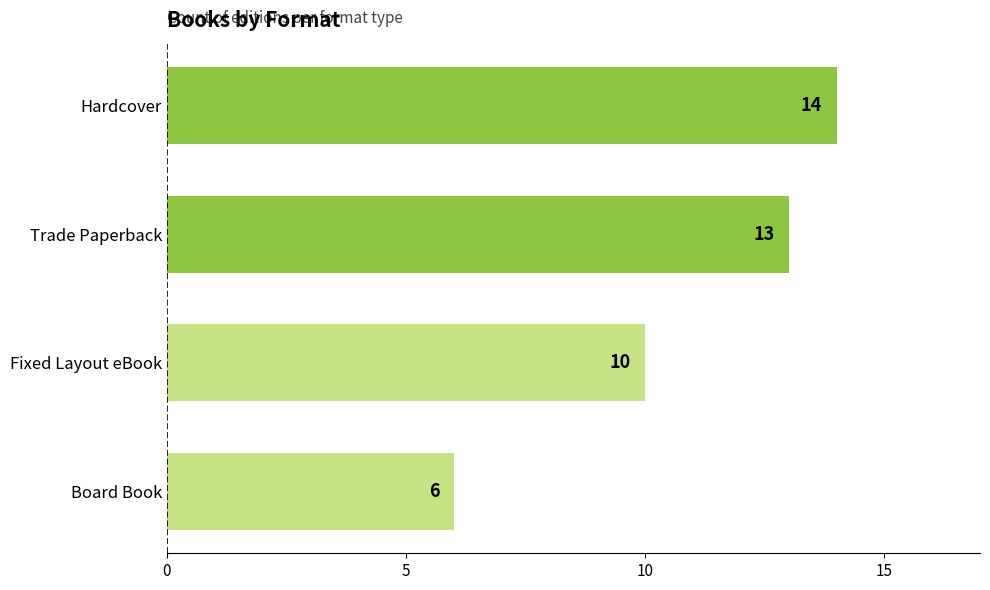

How many bars are there in total?

4